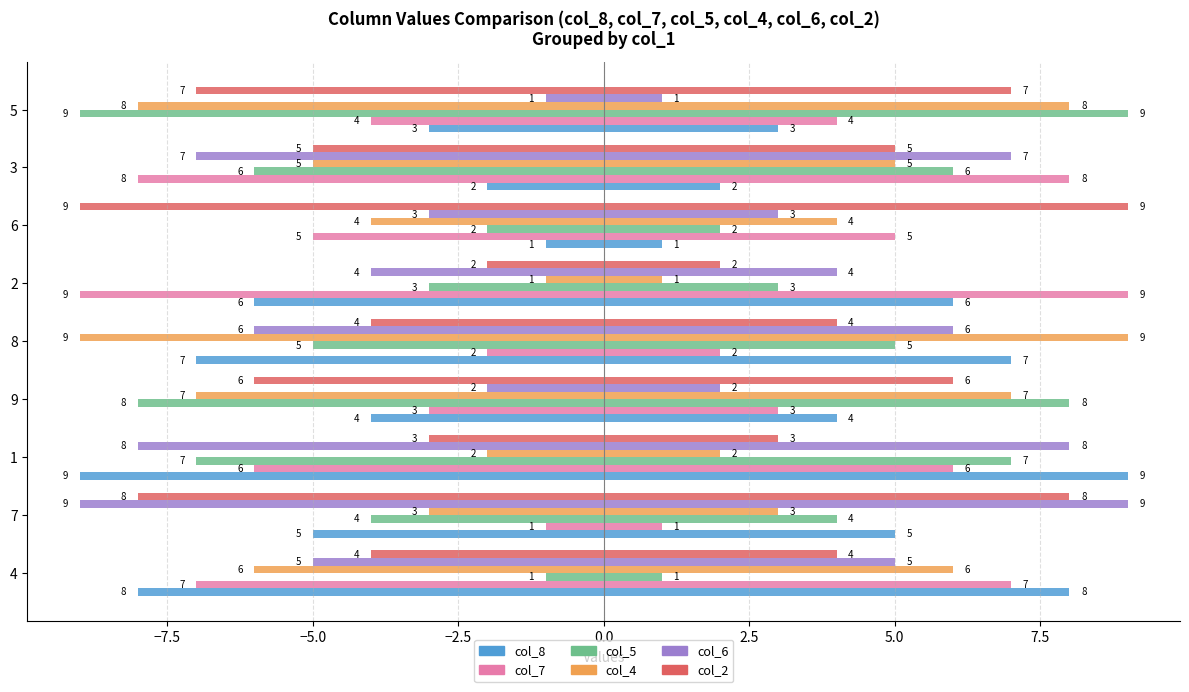

What is the label of the 3rd bar from the right?

6